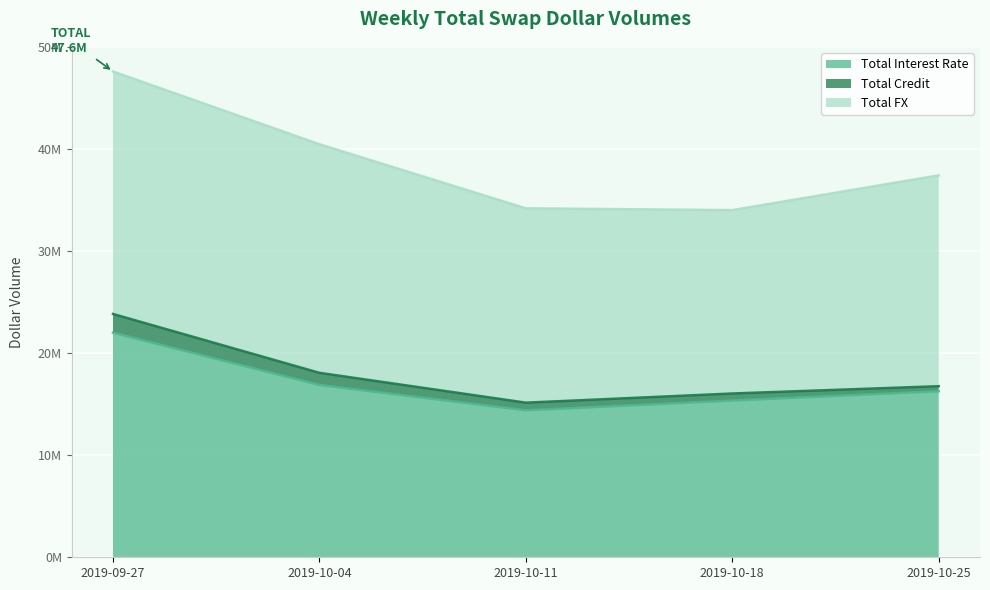

Reading left to right, transcribe all the data shown in this chart.

Total Interest Rate: 2019-09-27=22017581	2019-10-04=16894649	2019-10-11=14410450	2019-10-18=15365004	2019-10-25=16279022
Total Credit: 2019-09-27=1834894	2019-10-04=1186997	2019-10-11=746613	2019-10-18=690329	2019-10-25=492998
Total FX: 2019-09-27=23768277	2019-10-04=22408048	2019-10-11=19050473	2019-10-18=17977412	2019-10-25=20665640